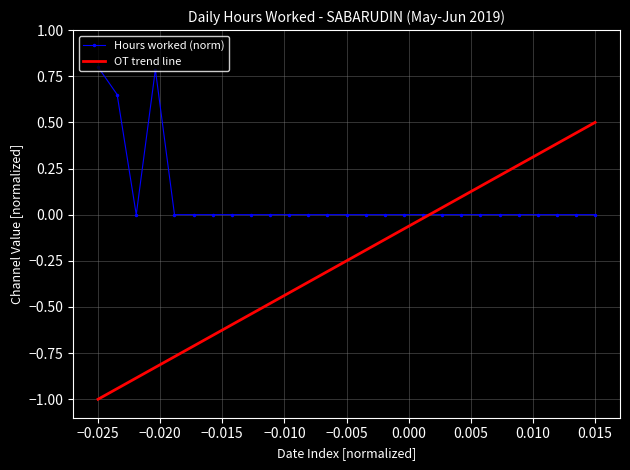

Which series has the widest spread of values?

OT trend line